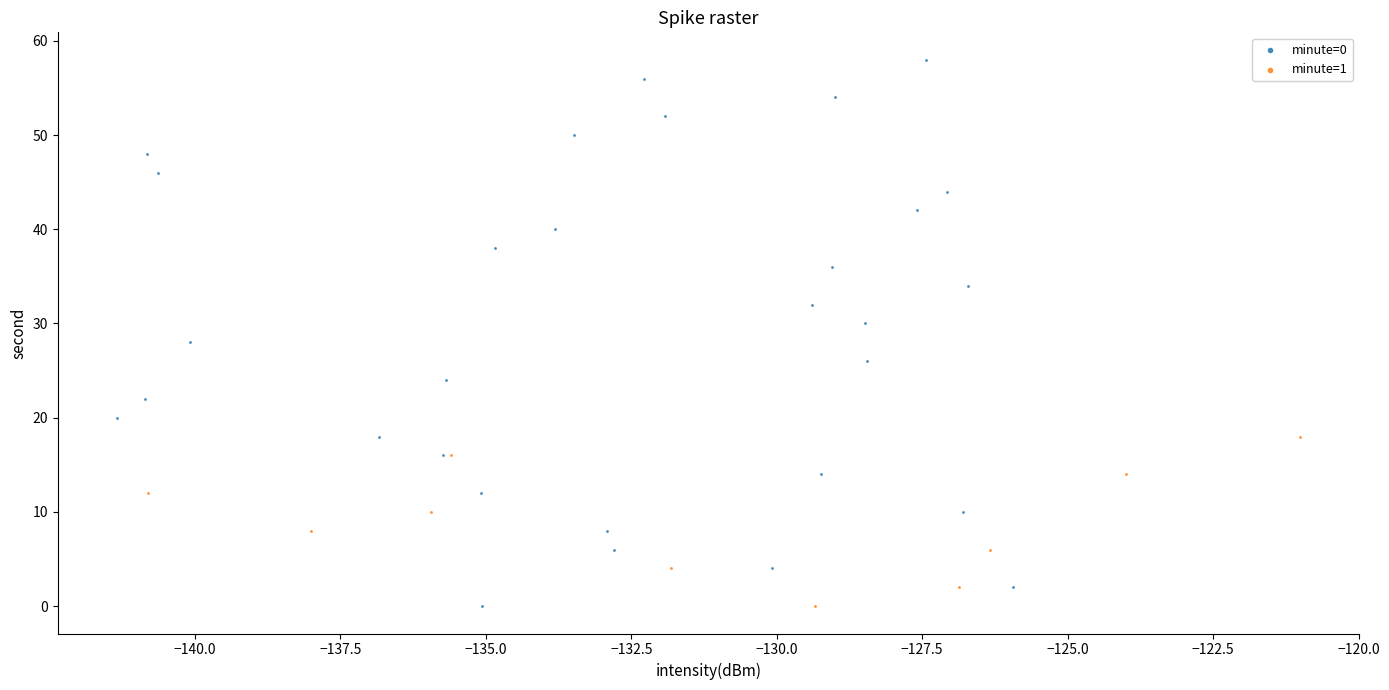

Which series reaches the maximum Y coordinate?

minute=0